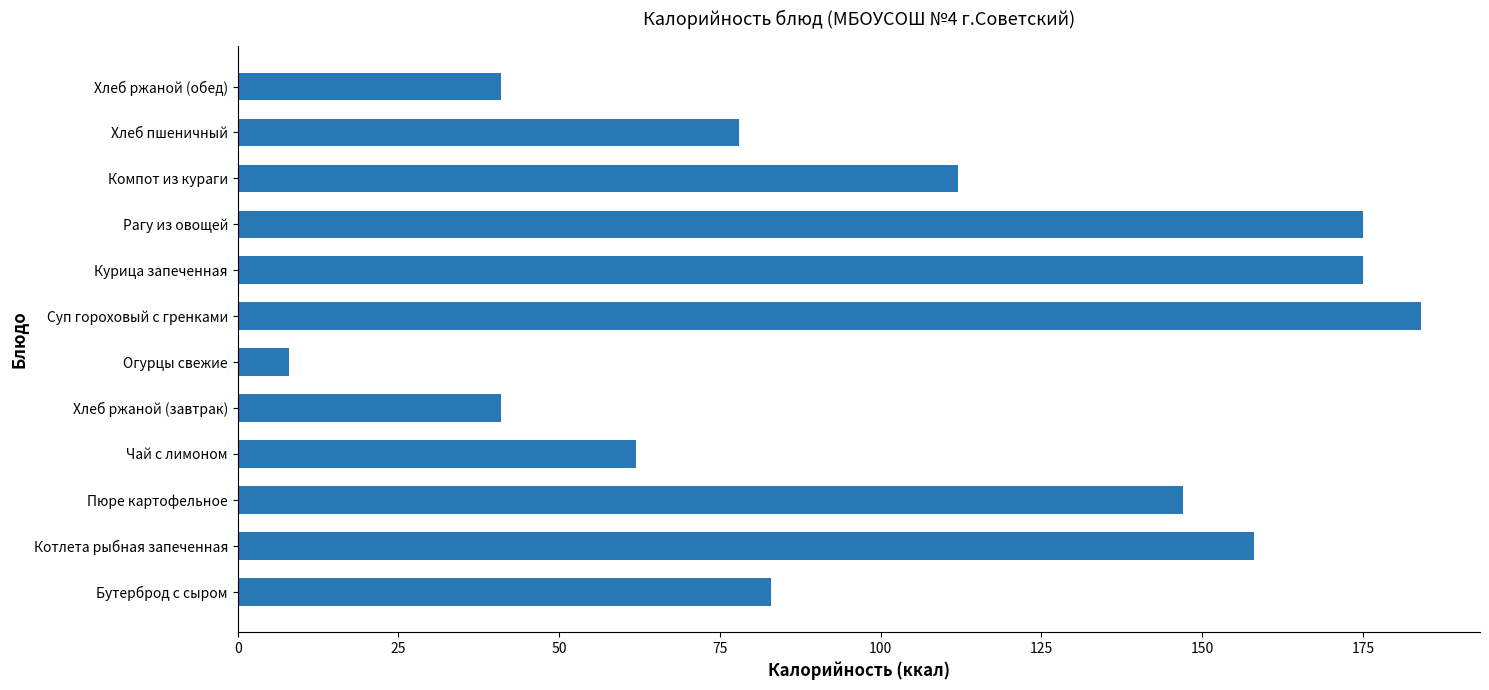

At which category does the chart reach its peak across all series?

Суп гороховый с гренками